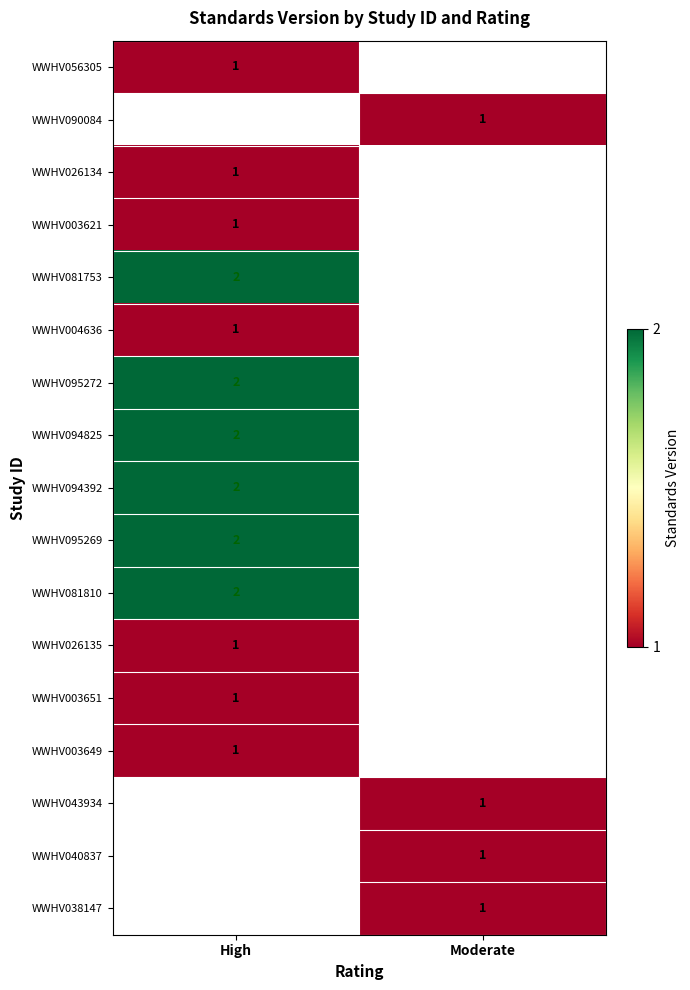

True or false: WWHV003651 has a value of 1 at High.

True